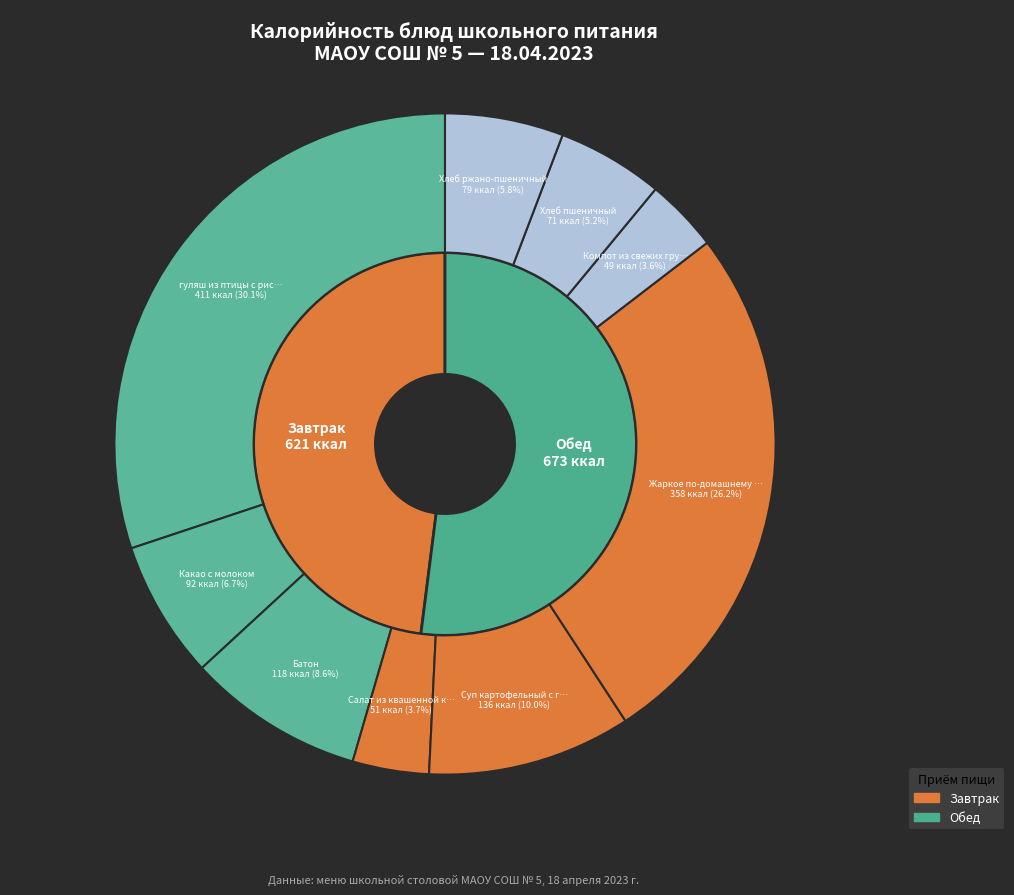

Combined, do Хлеб пшеничный and гуляш из птицы с рисом отварным account for over 50%?

No